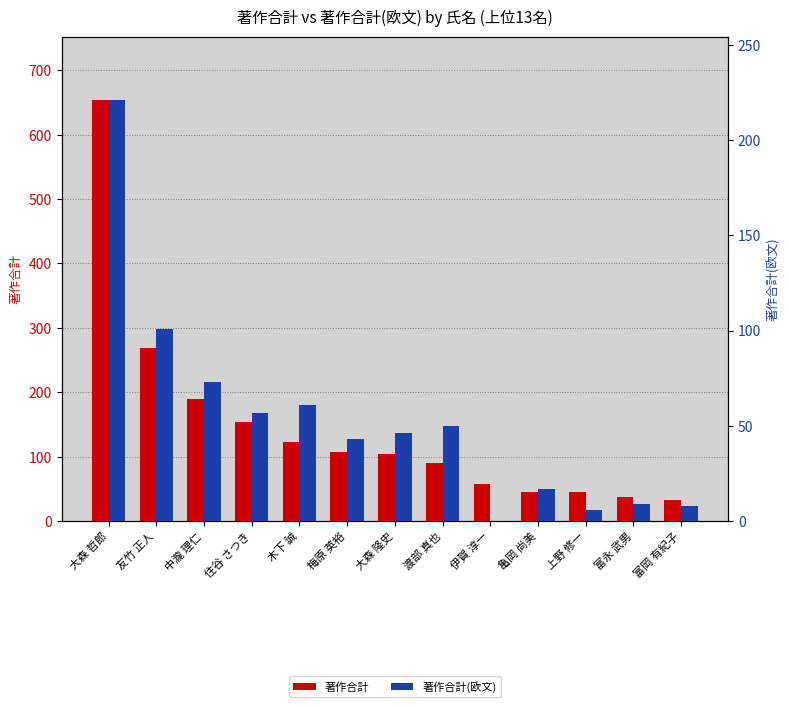

Which series has the largest range (max minus min)?

著作合計